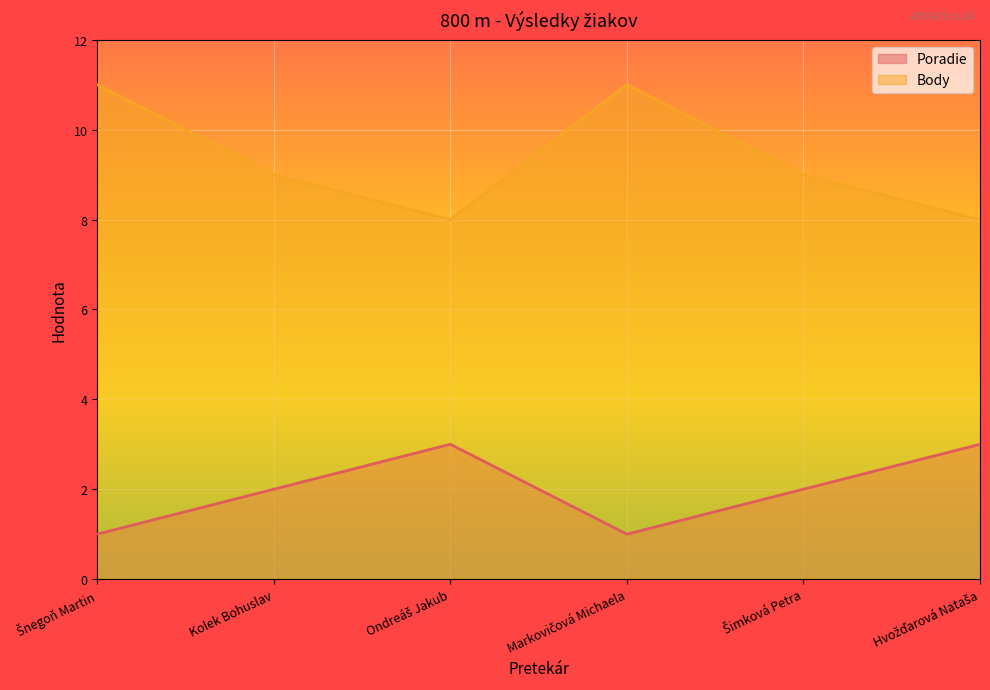

What are all the series names shown in the legend?

Poradie, Body